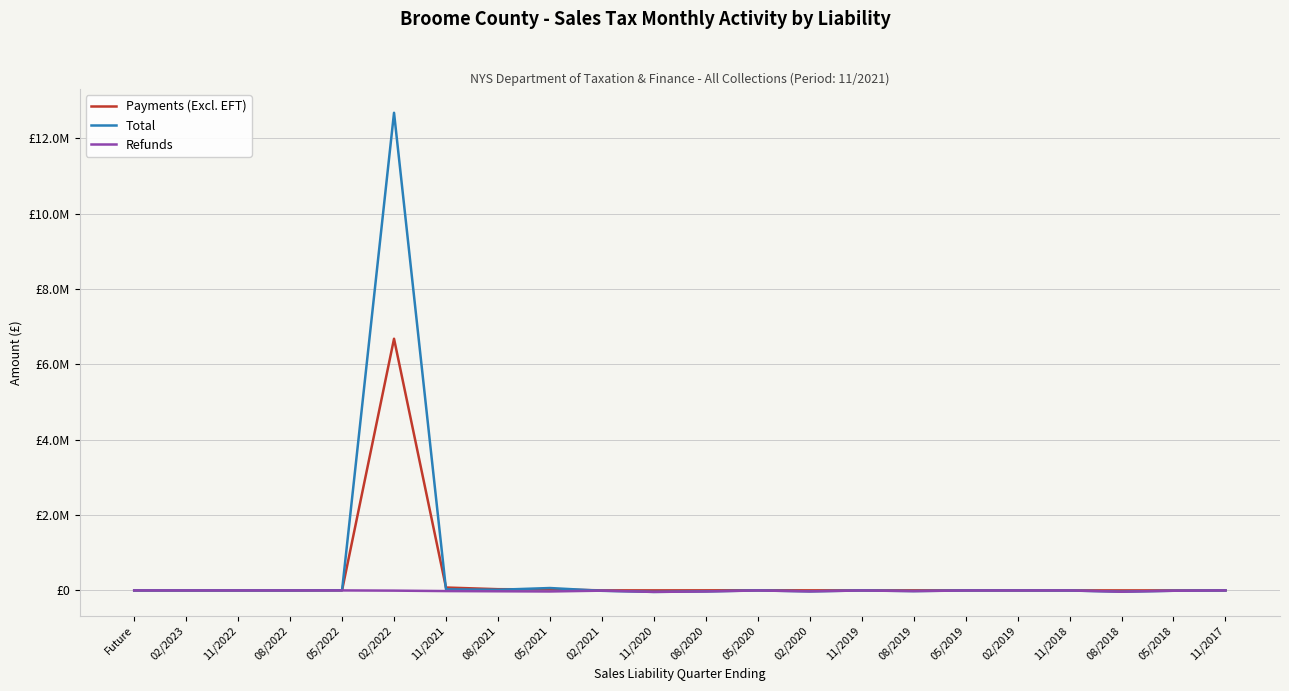

Is this an area chart (filled region under the line)?

No